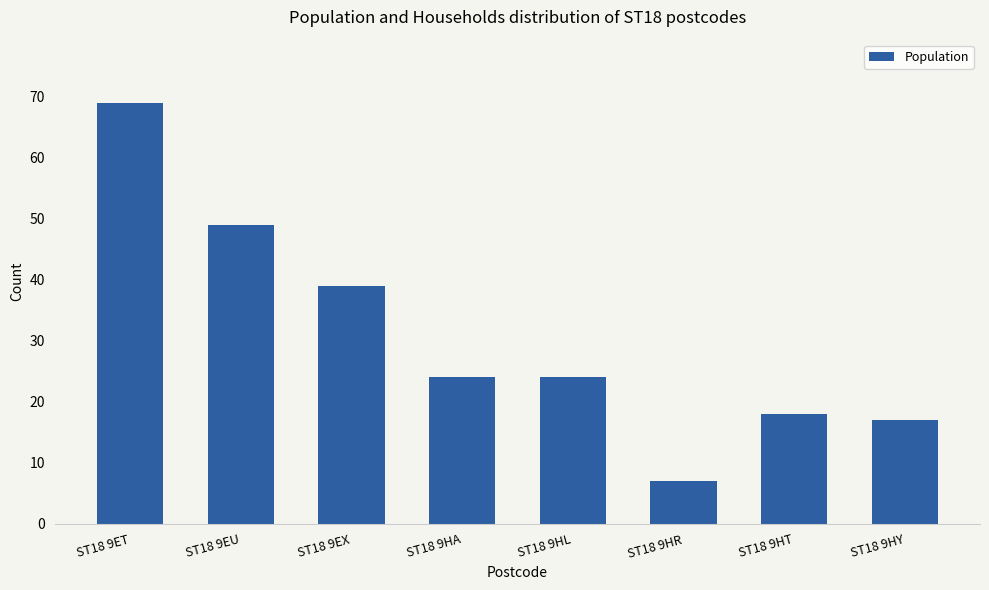

Reading left to right, list all the values displayed in this chart.

ST18 9ET=69	ST18 9EU=49	ST18 9EX=39	ST18 9HA=24	ST18 9HL=24	ST18 9HR=7	ST18 9HT=18	ST18 9HY=17